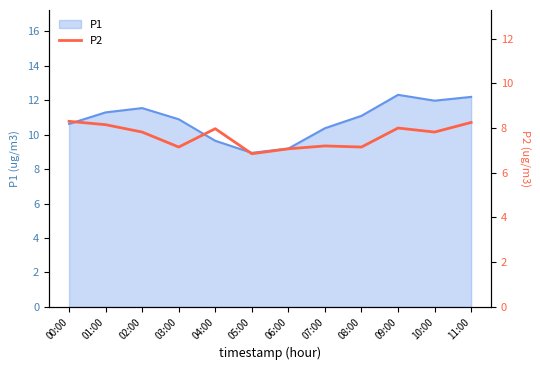

The value of P1 at 05:00 is 12.1. True or false?

False